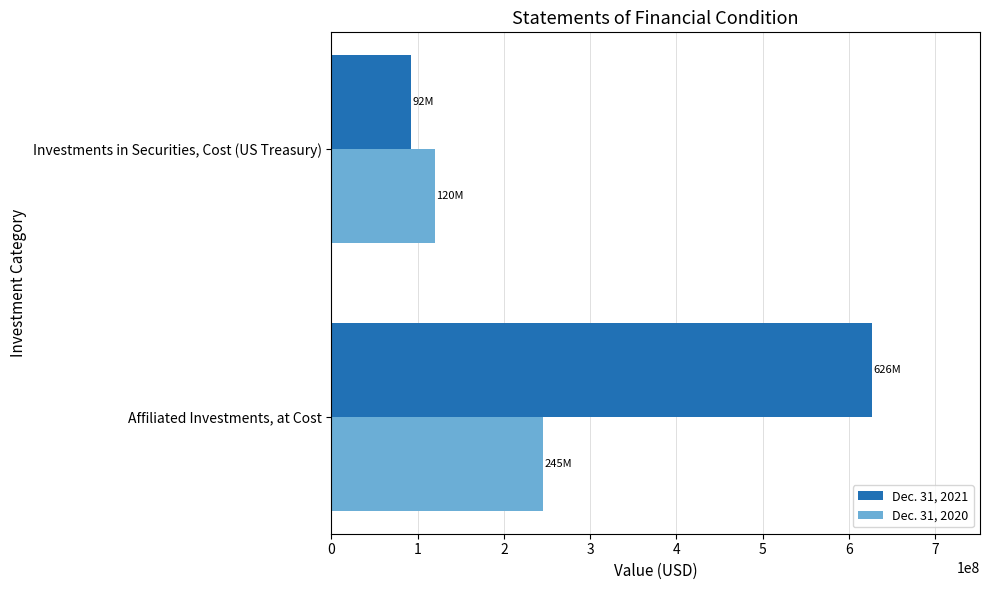

Which category has the highest value across all series?

Affiliated Investments, at Cost